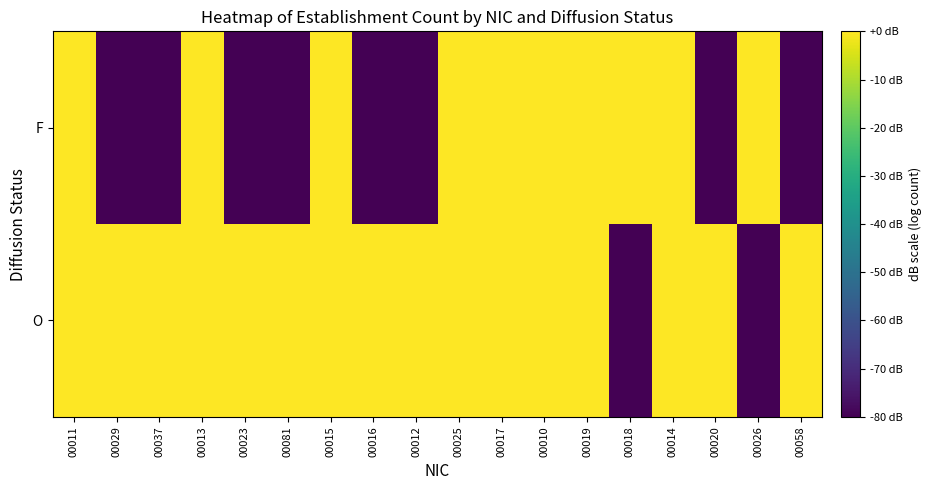

At which category is the sum across all series the highest?

00011